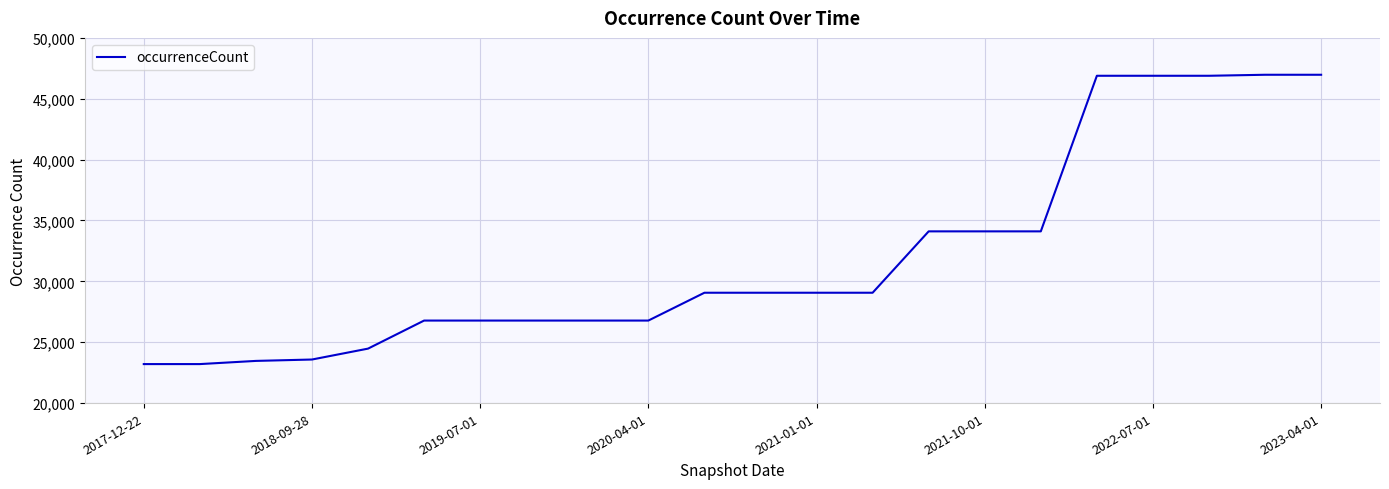

What is the minimum value shown in the chart?

23204